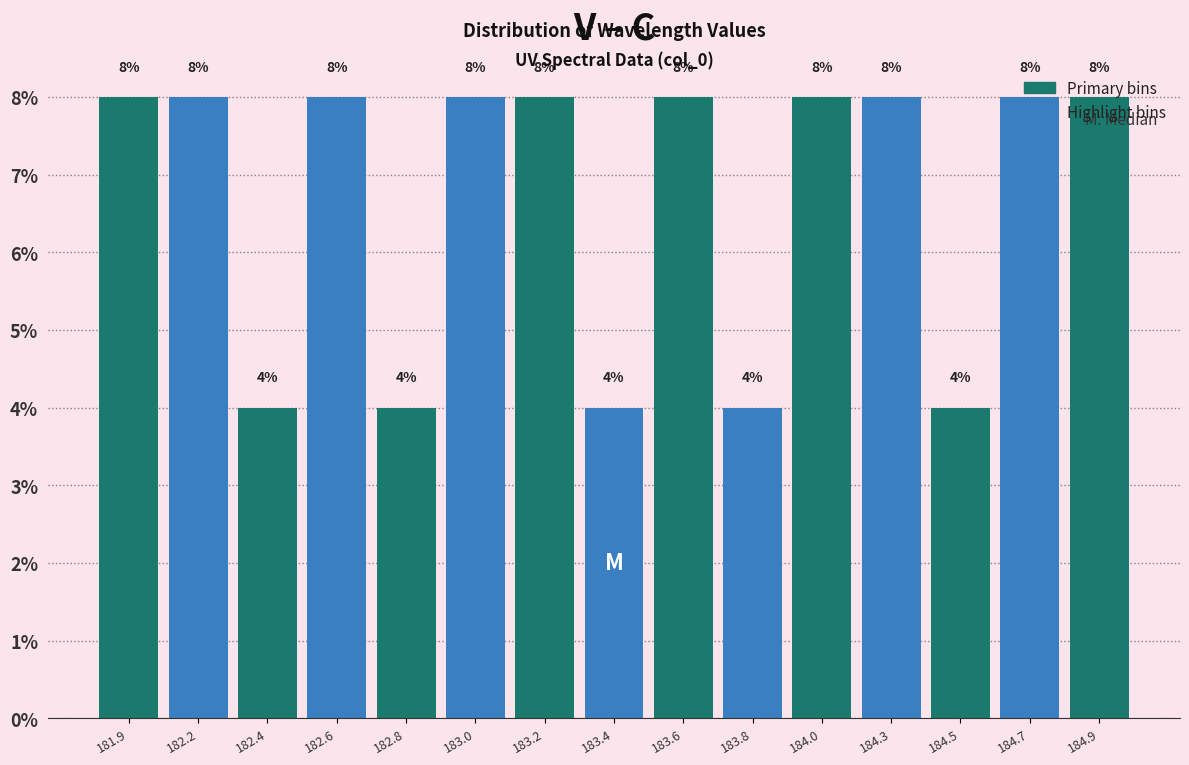

The value at 184.7 is 11. True or false?

False